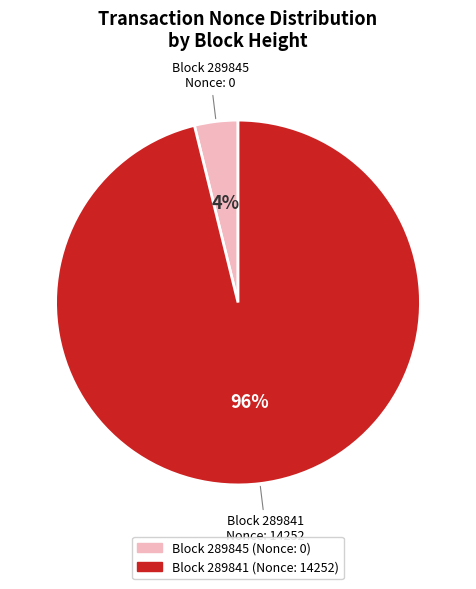

Which category has the biggest portion of the pie?

Block 289841 (Nonce: 14252)